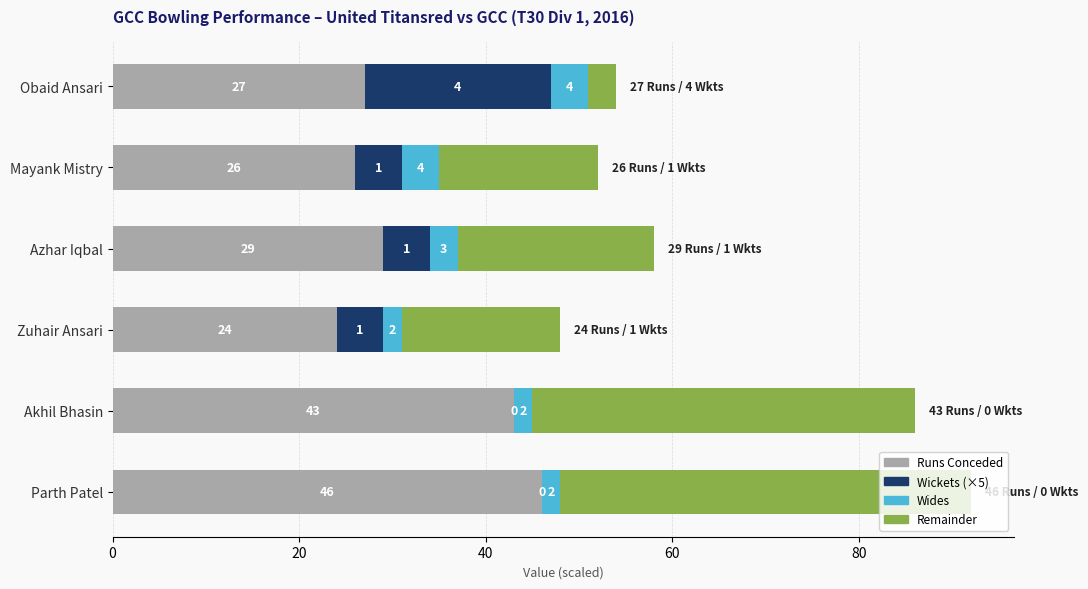

What is the total value across all series at Obaid Ansari?

54